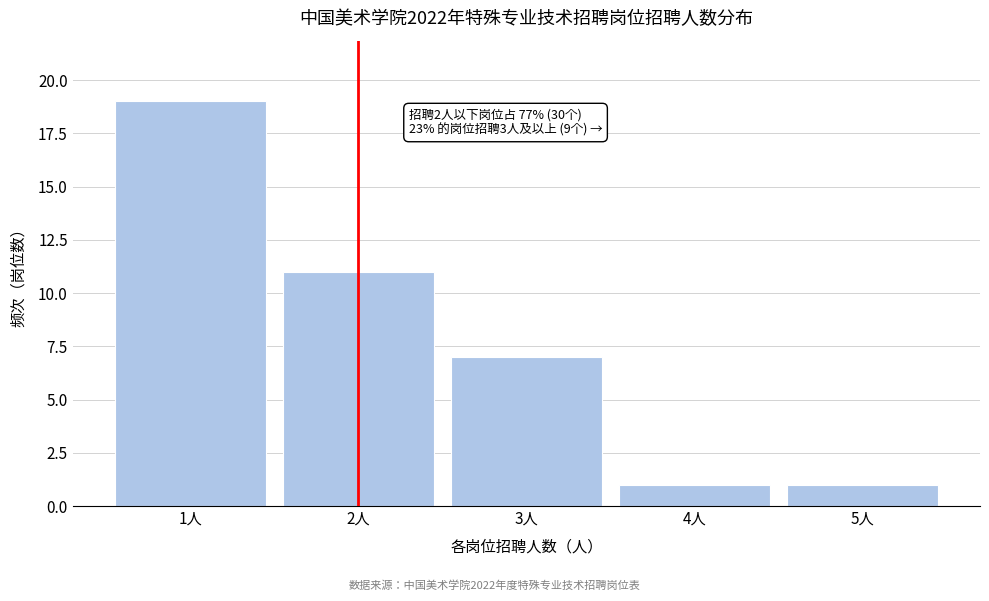

Which range on the x-axis has the tallest bar?

0.5 to 1.5